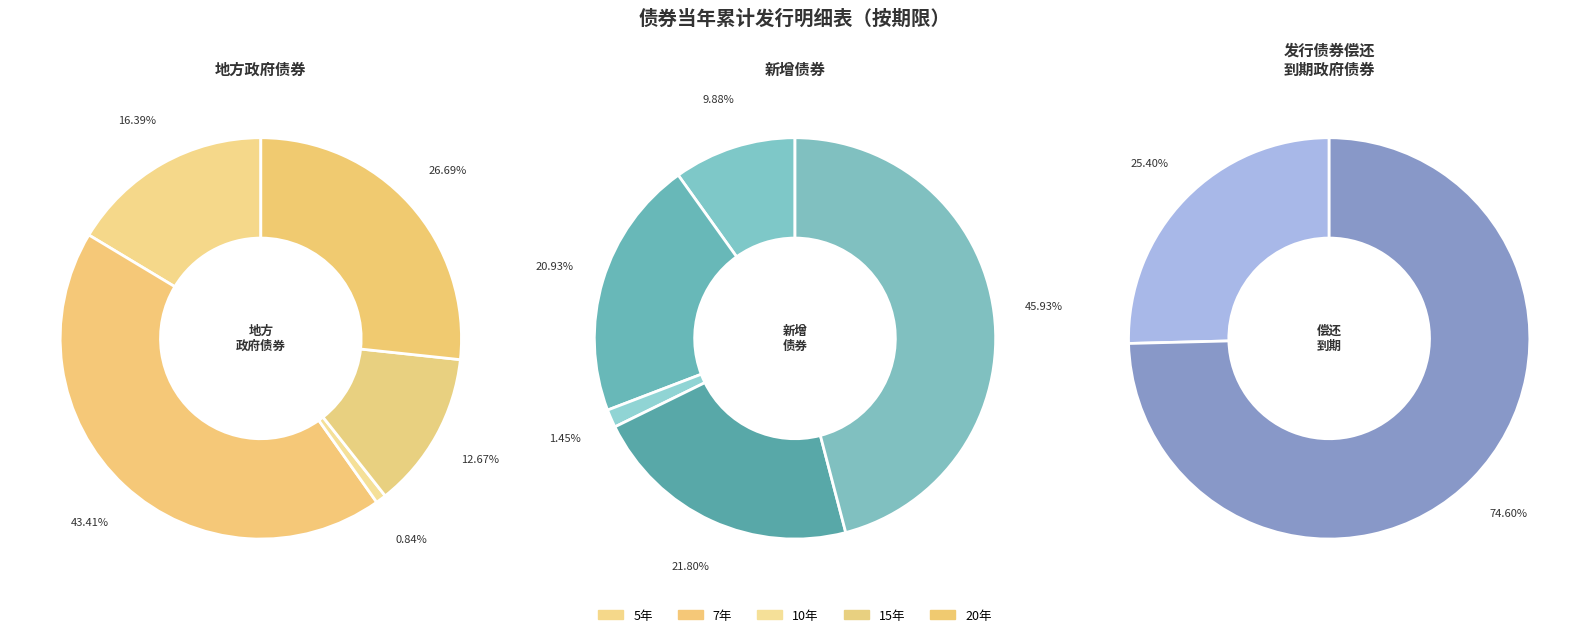

Is it true that 20年 is 40% of the pie?

False